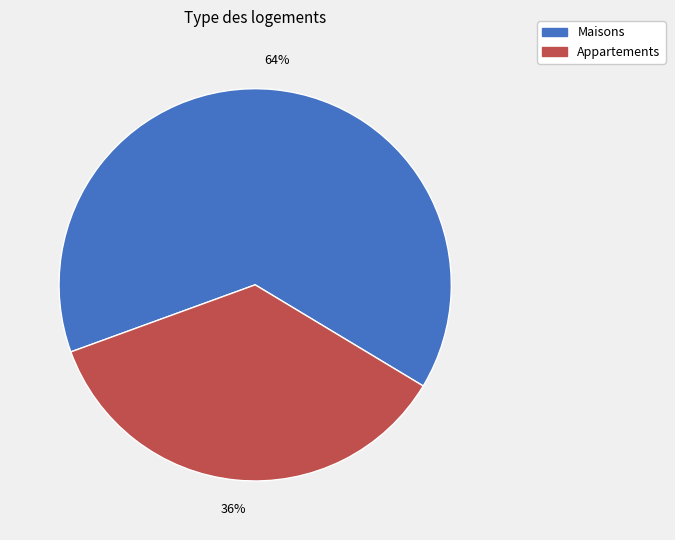

Which category has the biggest portion of the pie?

Maisons